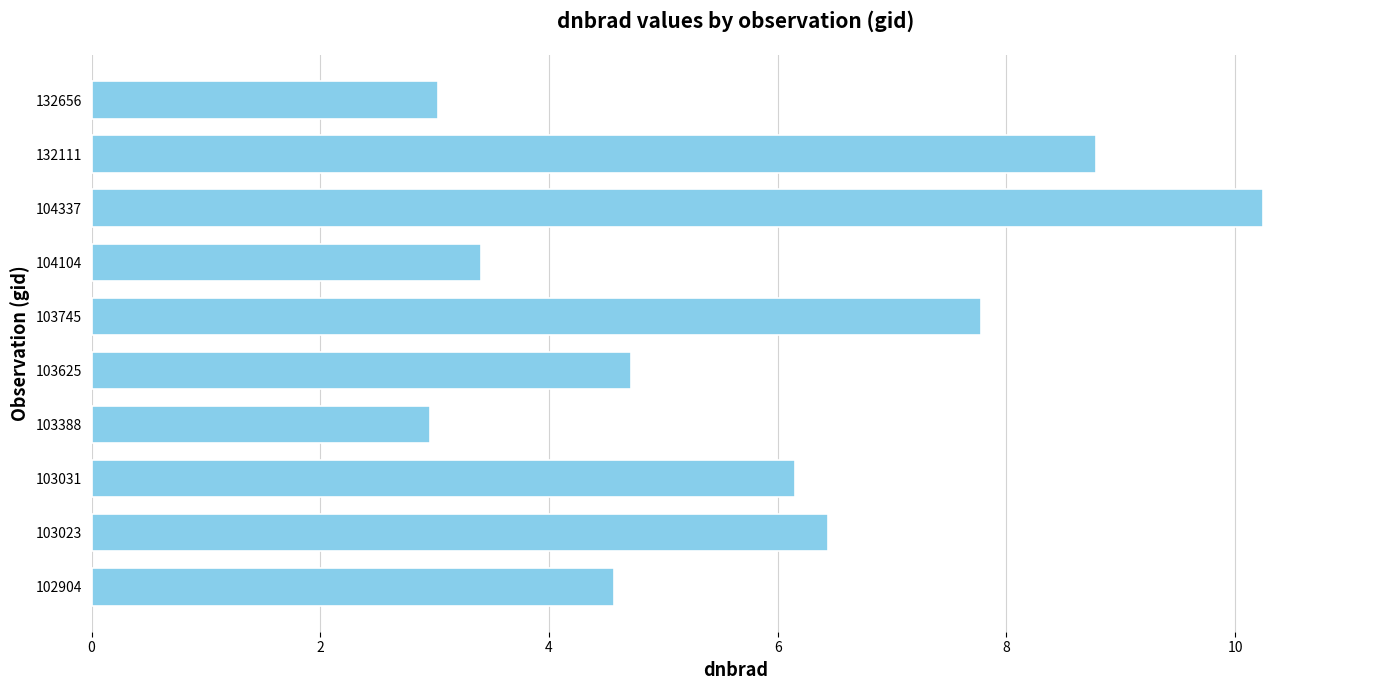

At which label is the value closest to 6?

103031